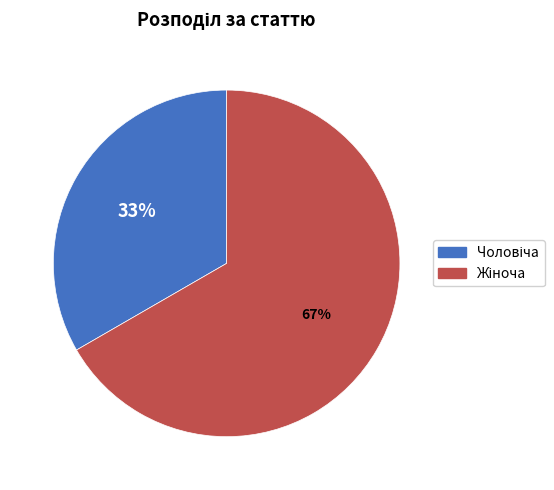

Count the number of slices in the pie.

2